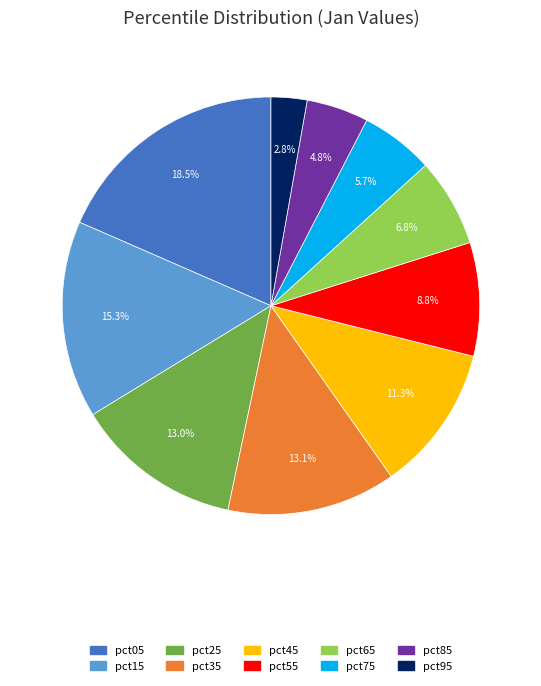

Does pct95 represent more than half of the total?

No